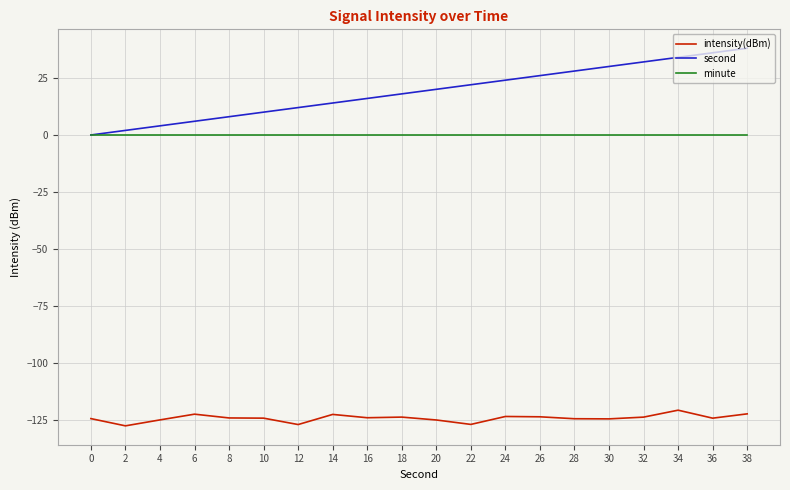

True or false: intensity(dBm) and minute cross at least once.

False